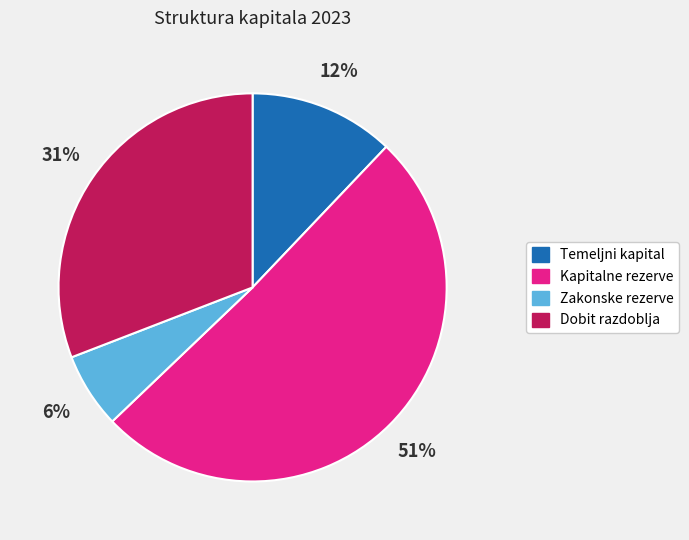

Does Temeljni kapital account for over 50% of the chart?

No